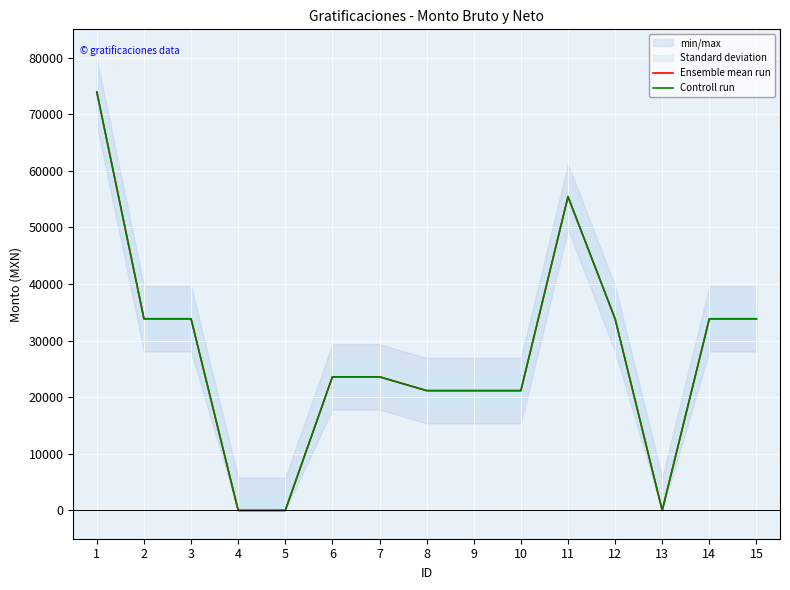

True or false: Controll run and Ensemble mean run cross at least once.

False